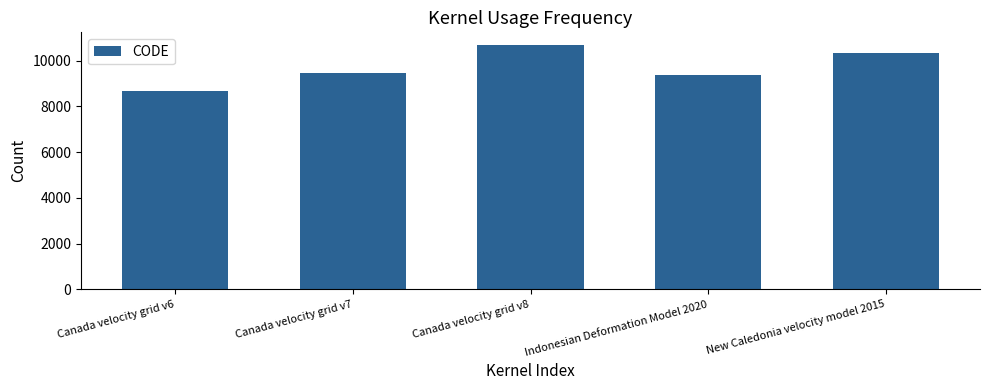

What is the sum of all values?

48564